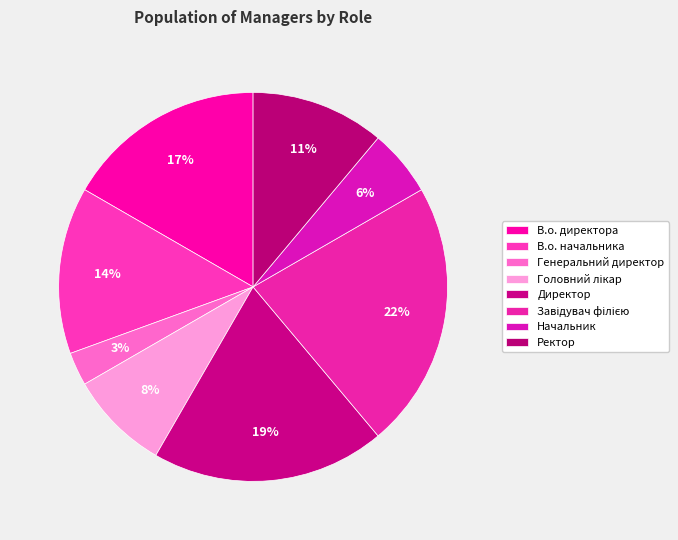

Approximately how many times larger is the value at Генеральний директор compared to Начальник?

0.5